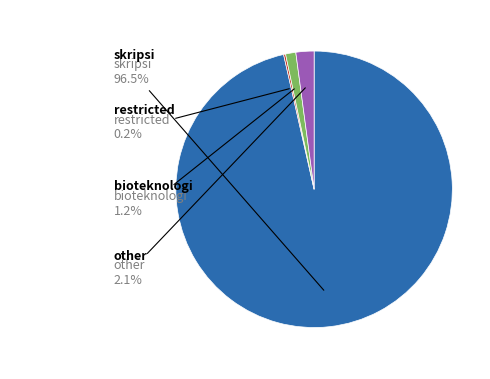

Is there a majority slice in this chart?

Yes